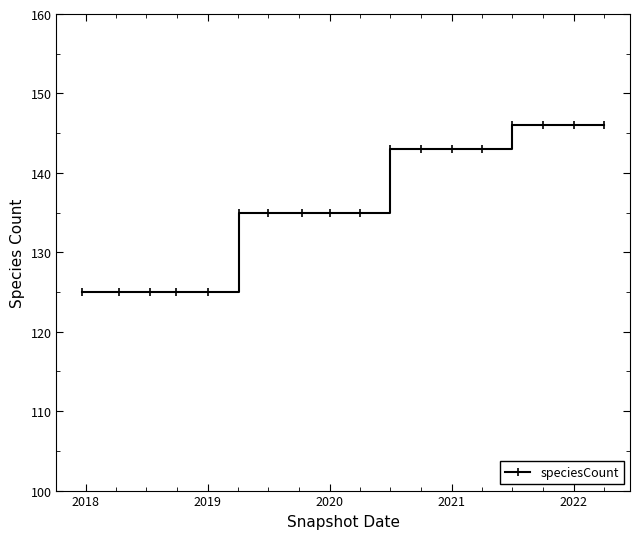

How many values are between 125 and 143?

14